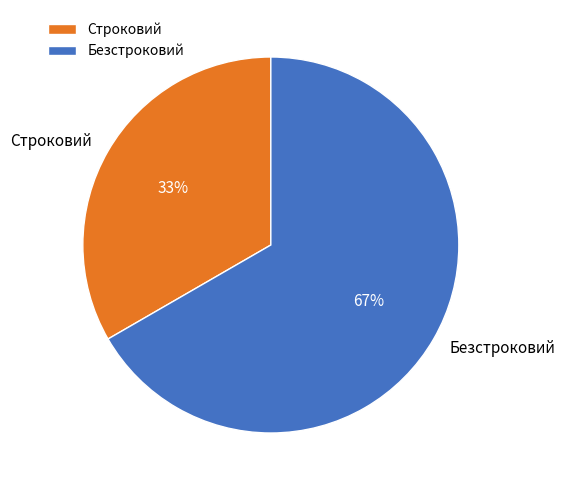

Do Строковий and Безстроковий together represent more than half of the pie?

Yes